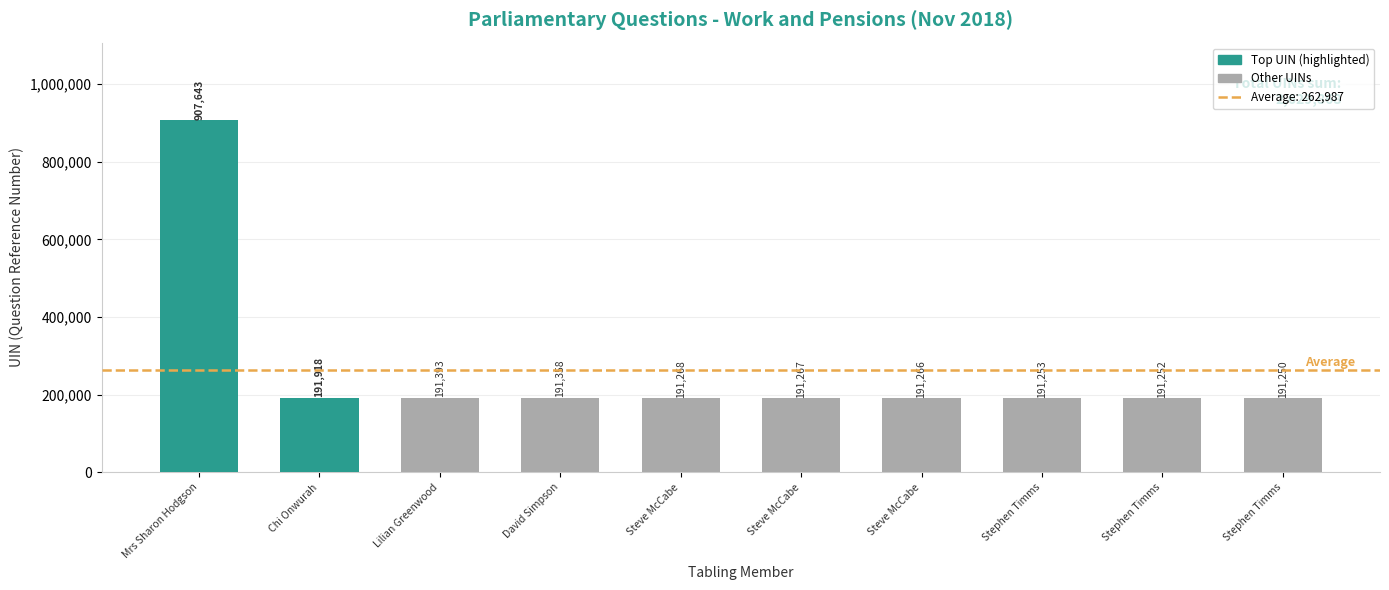

How many values are below 191268?

5